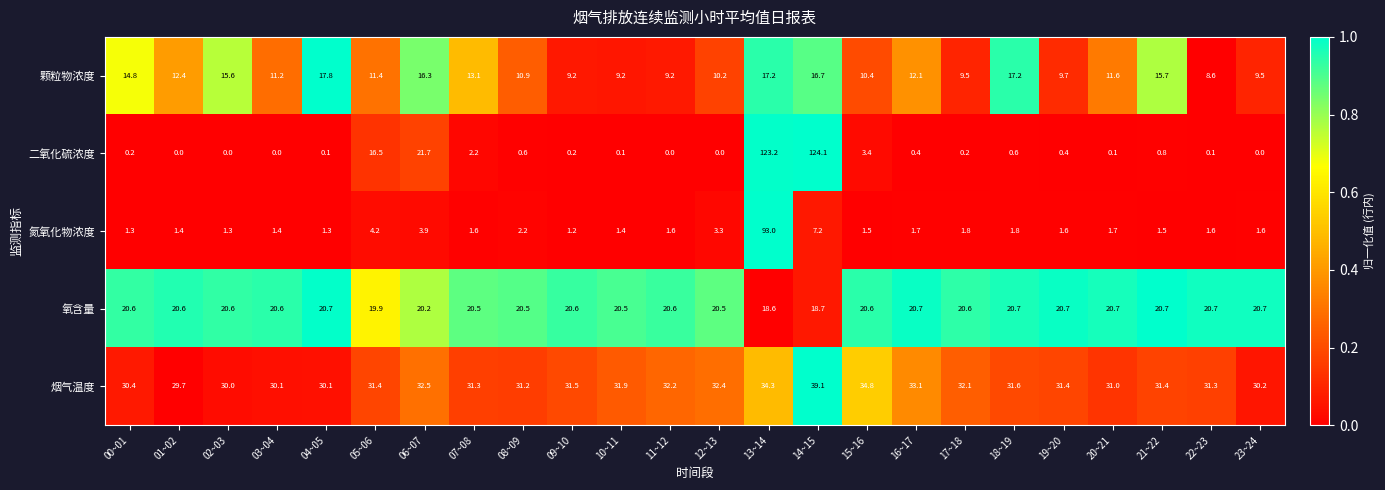

Is it true that 颗粒物浓度 equals 13.1 at 07~08?

True